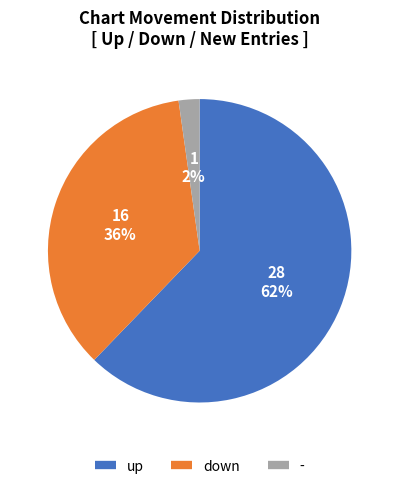

Rank the categories by value from lowest to highest.

-, down, up